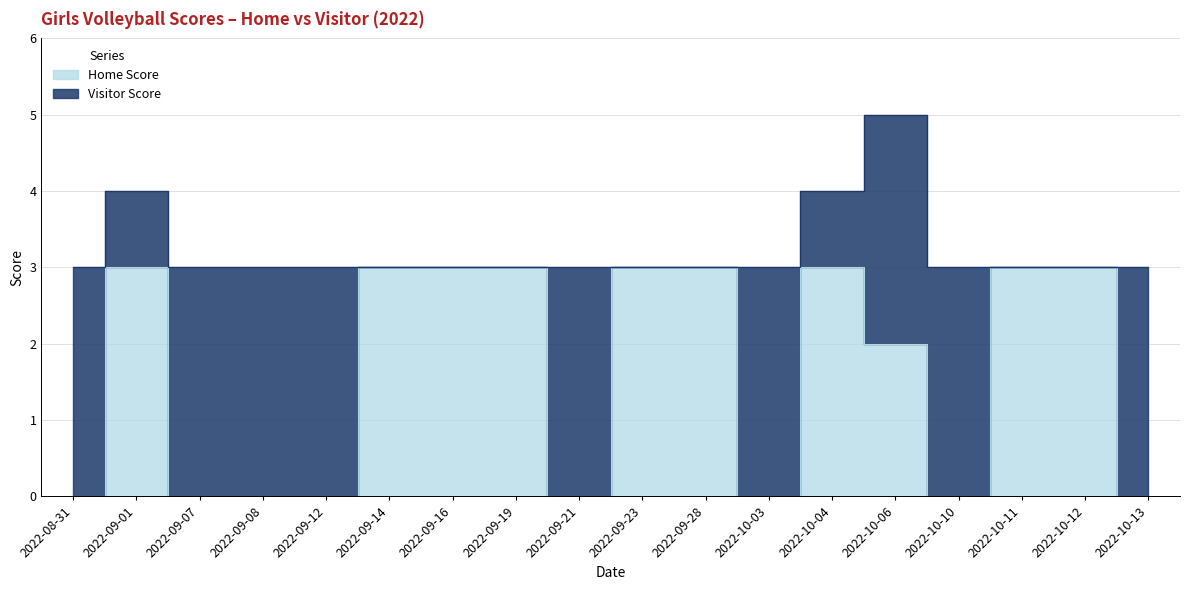

List the series in order of their peak value, lowest first.

Home Score, Visitor Score